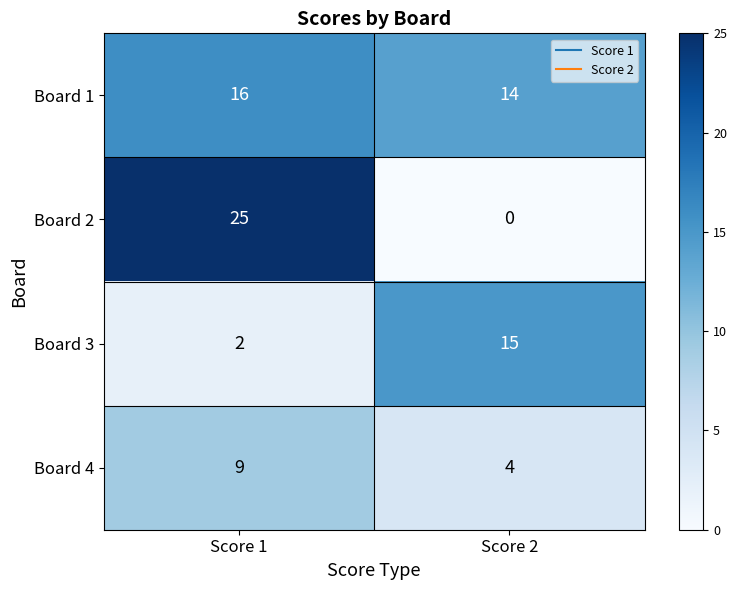

Which series has the widest spread of values?

Board 2